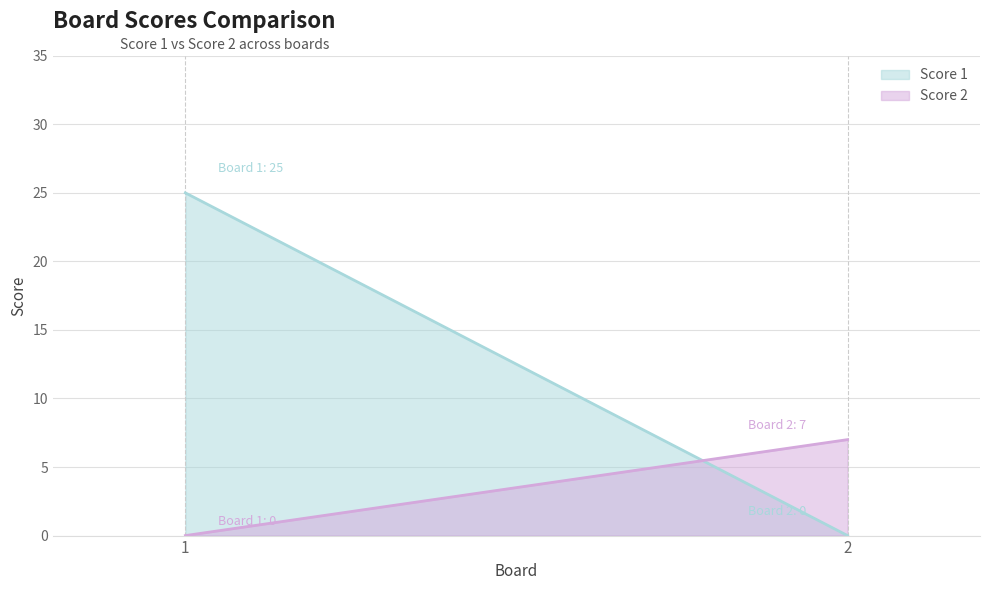

What is the sum of all Score 1 values?

25